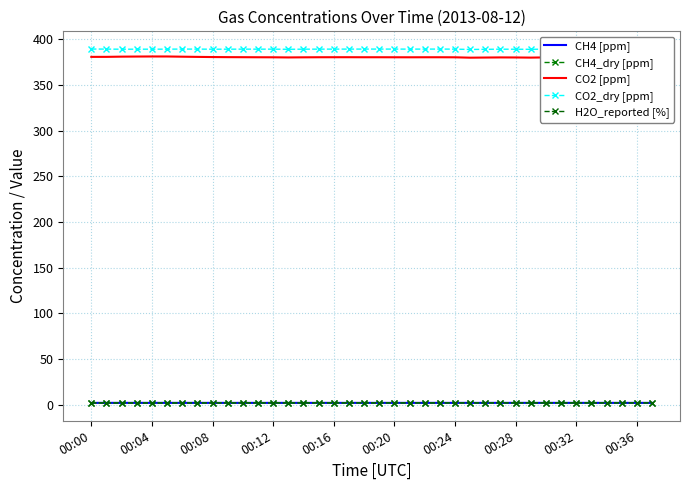

How many interior local valleys does the CO2_dry [ppm] series have?

8